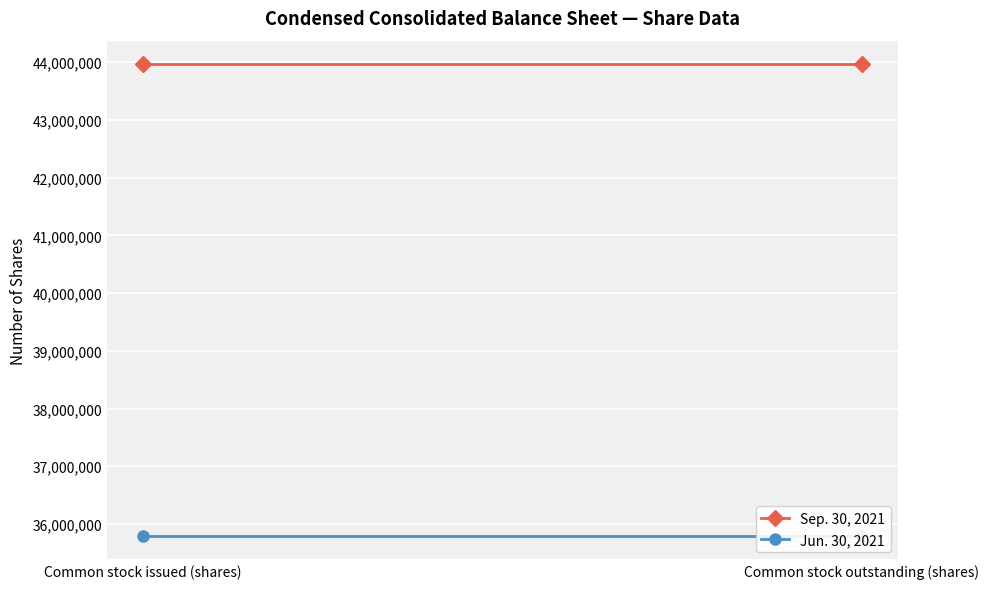

How many distinct data groups are displayed?

2